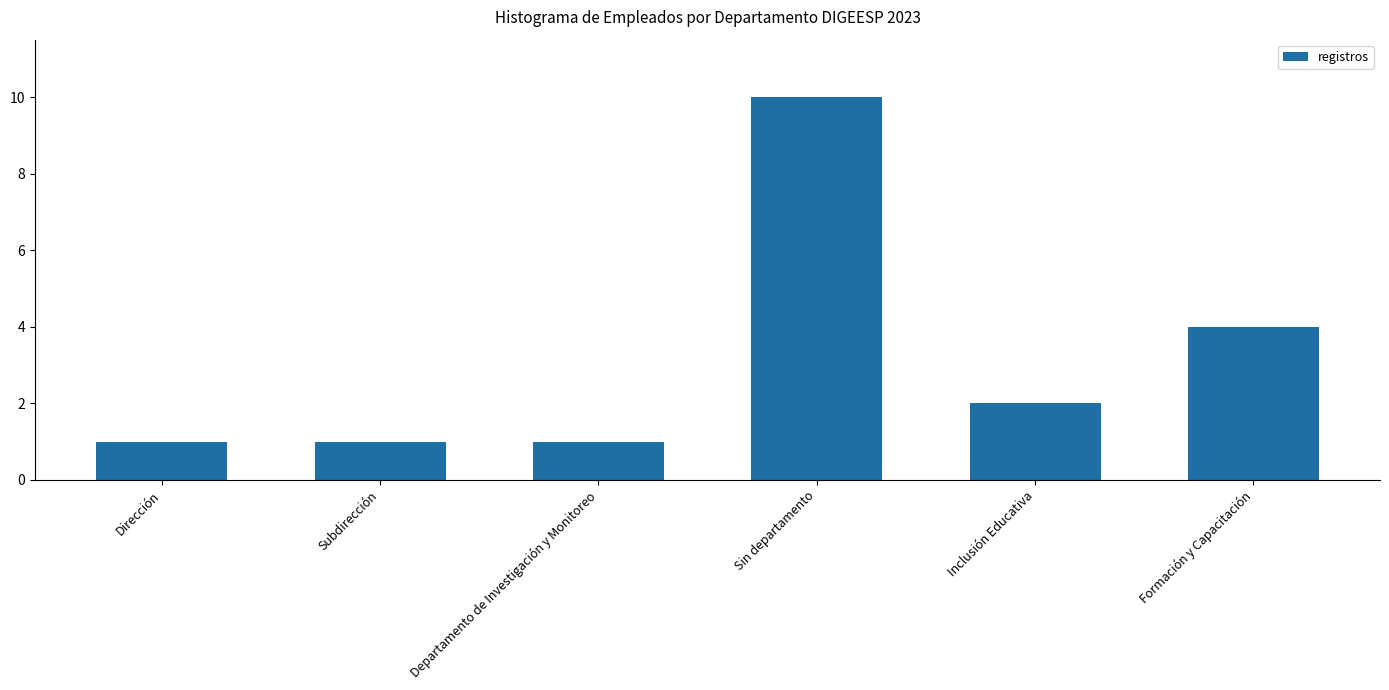

Reading right to left, what are all the values shown in this chart?

4	2	10	1	1	1